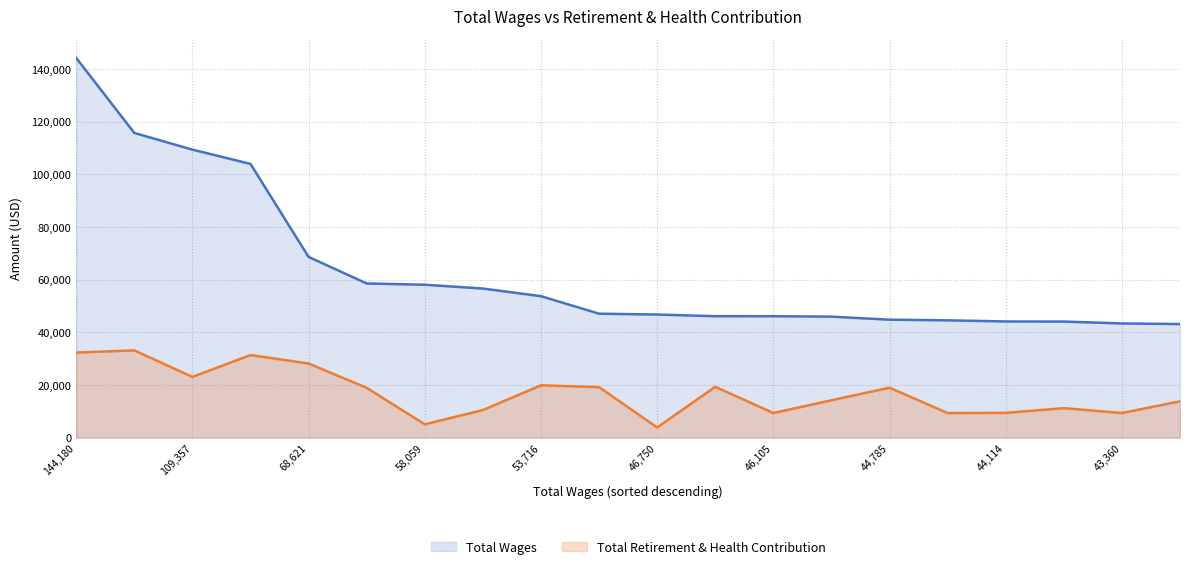

At which label is Total Wages closest to 93657?

Asst Dir Child Support Svcs